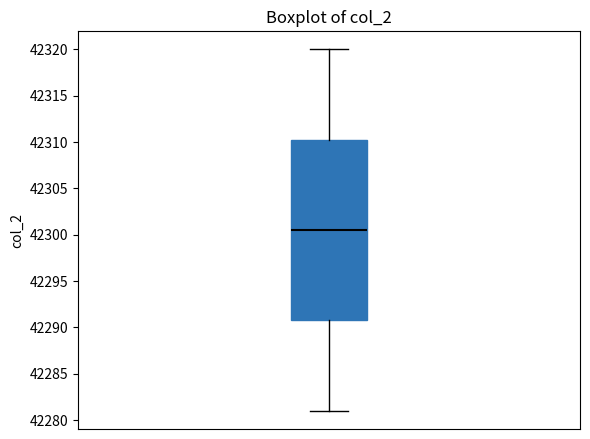

Read this box plot against the y-axis: the position of the median line, the range covered by the box, and the ends of both whiskers. The values are not printed on the chart, so give them approximately, as read against the axis.

median 42300.5, box 42291.0 to 42310.5, whiskers 42281.0 to 42320.0